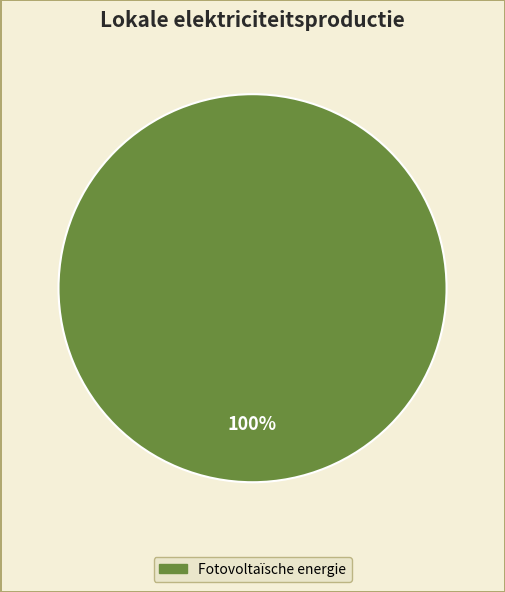

Is there any slice that represents more than half of the pie?

Yes